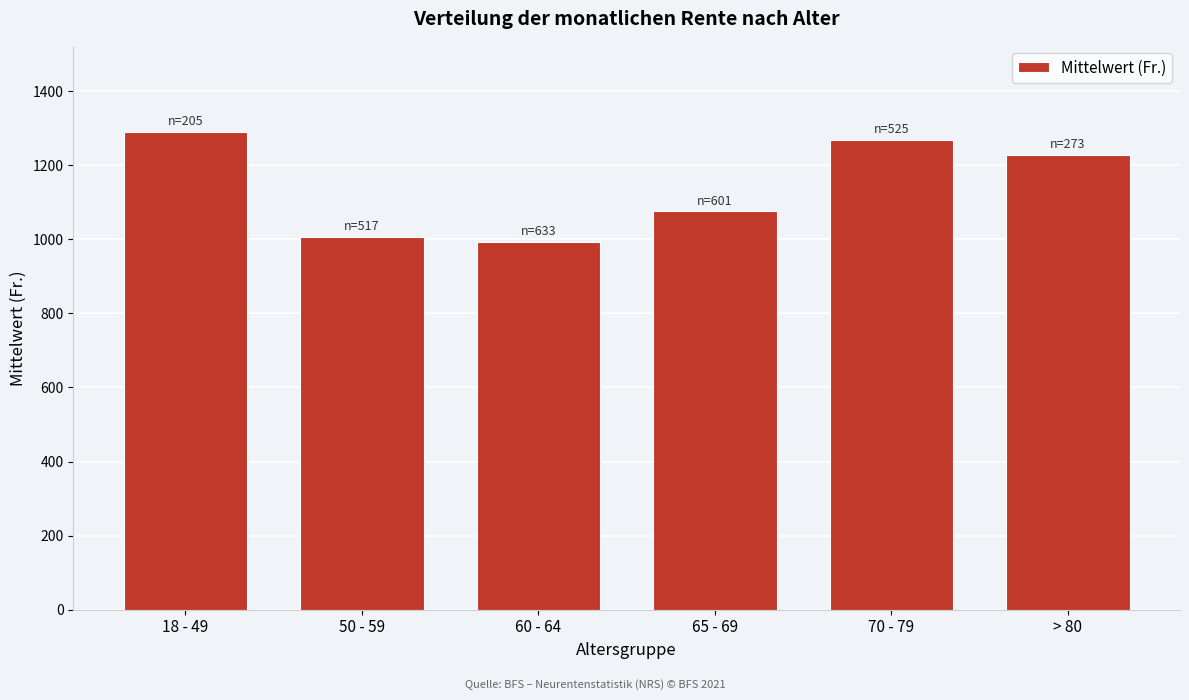

What is the sum of the values at 50 - 59 and 70 - 79?

2275.0